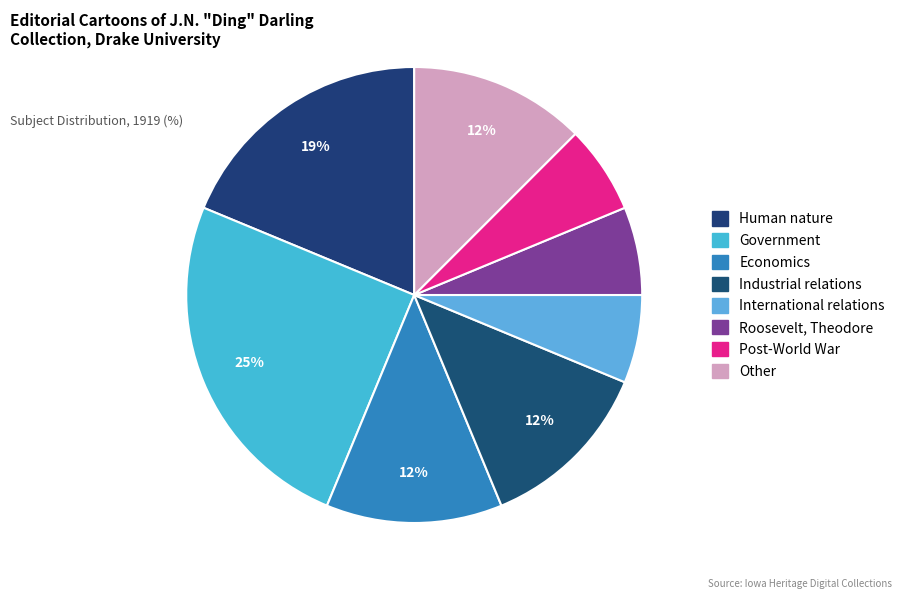

True or false: Economics accounts for 12% of the total.

True